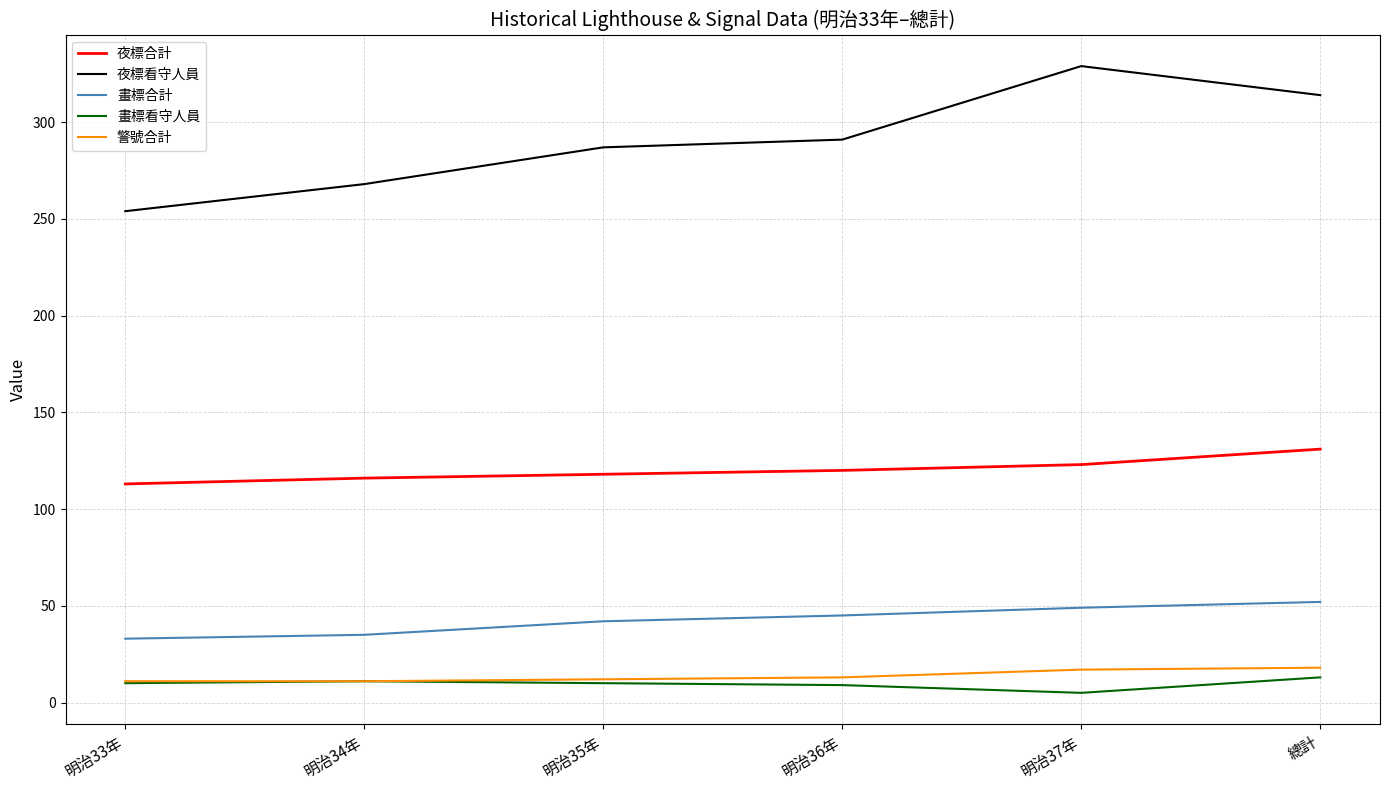

True or false: 夜標合計 and 夜標看守人員 intersect in this chart.

False